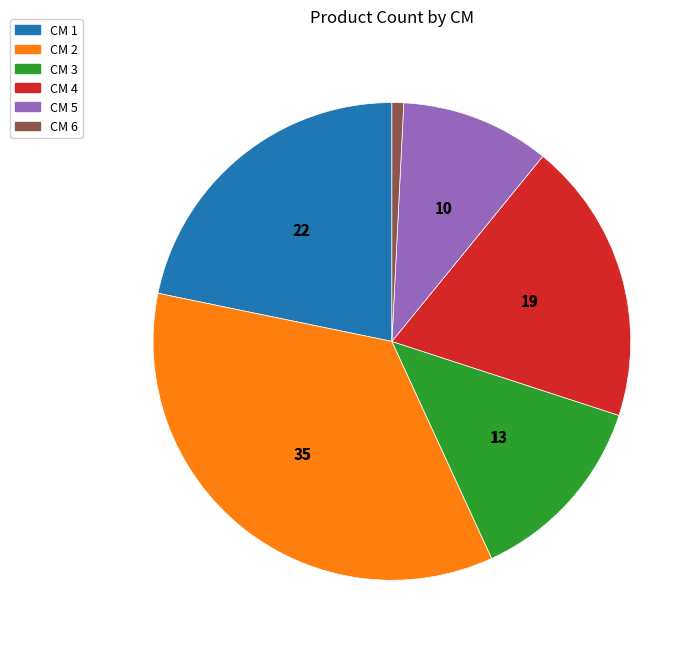

Count the number of slices in the pie.

6